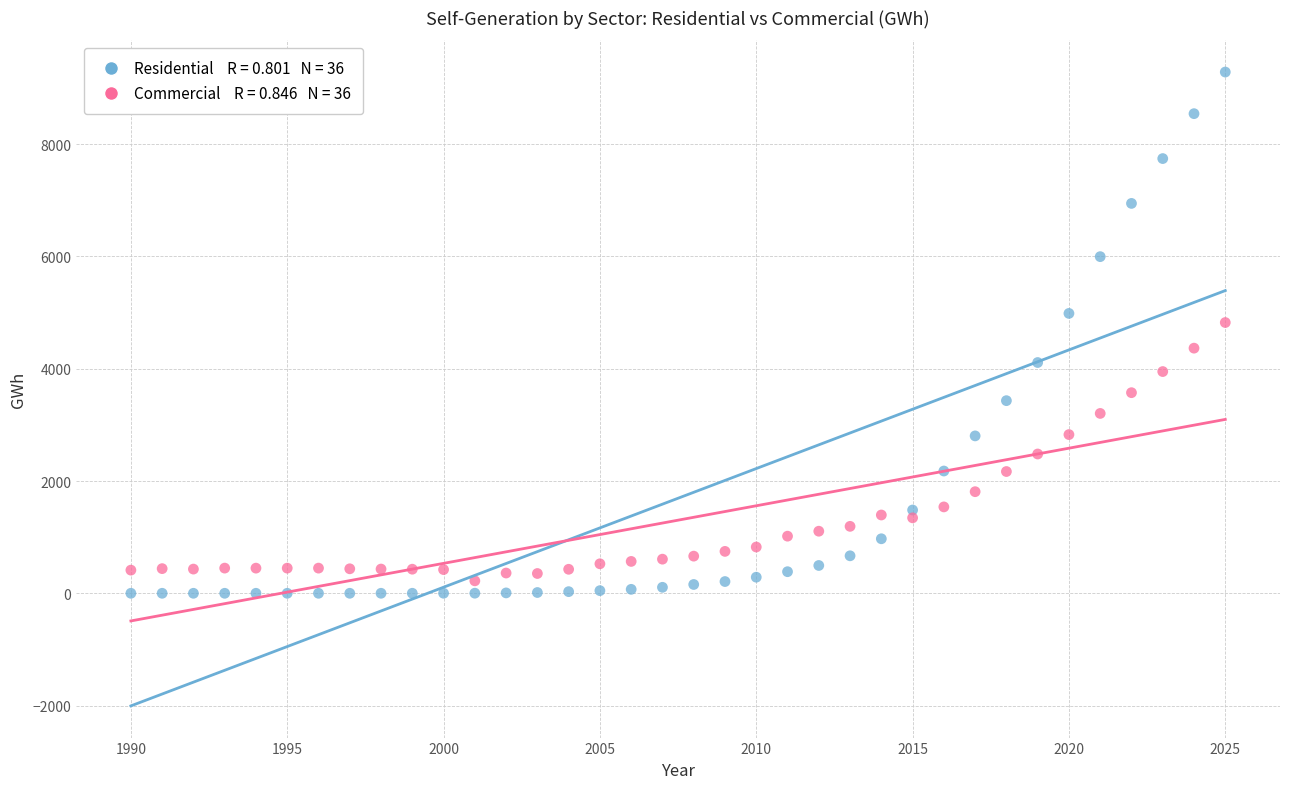

Across all data points, what is the range of Y values (max minus min)?

9284.7